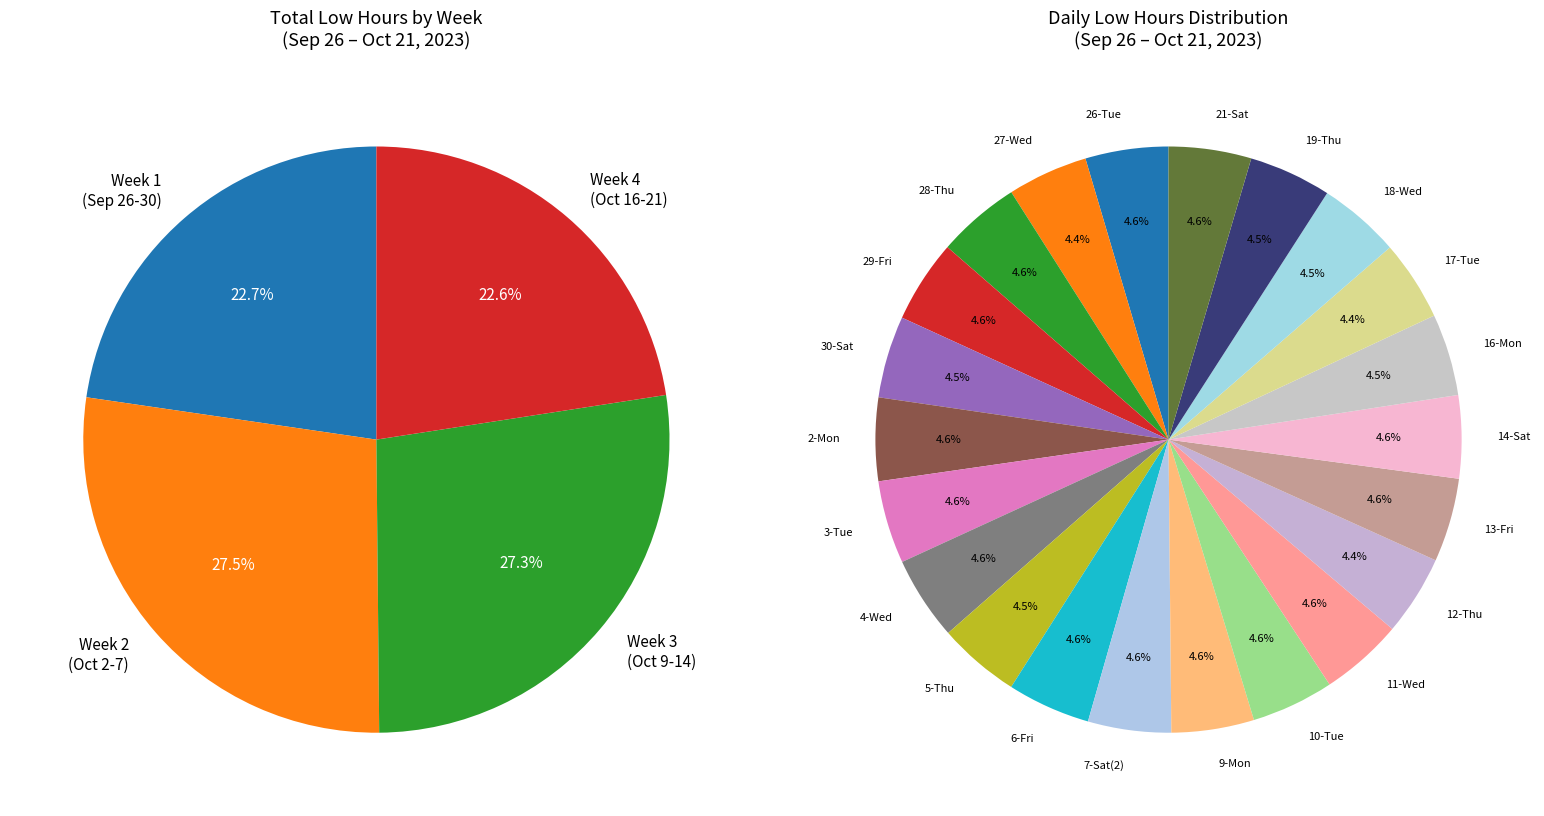

Is there a majority slice in this chart?

No